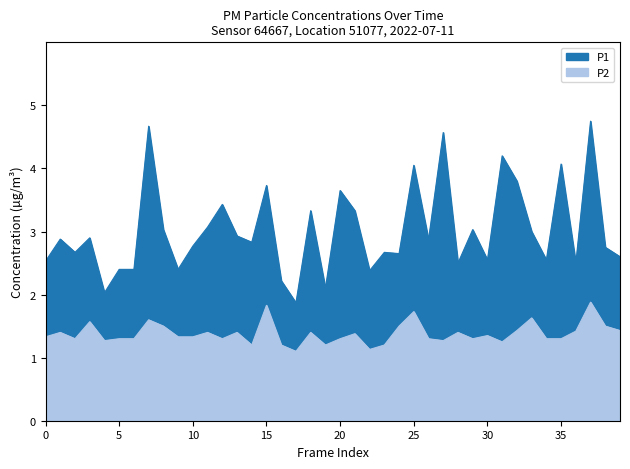

What is the lowest value of the P2 series?

1.1